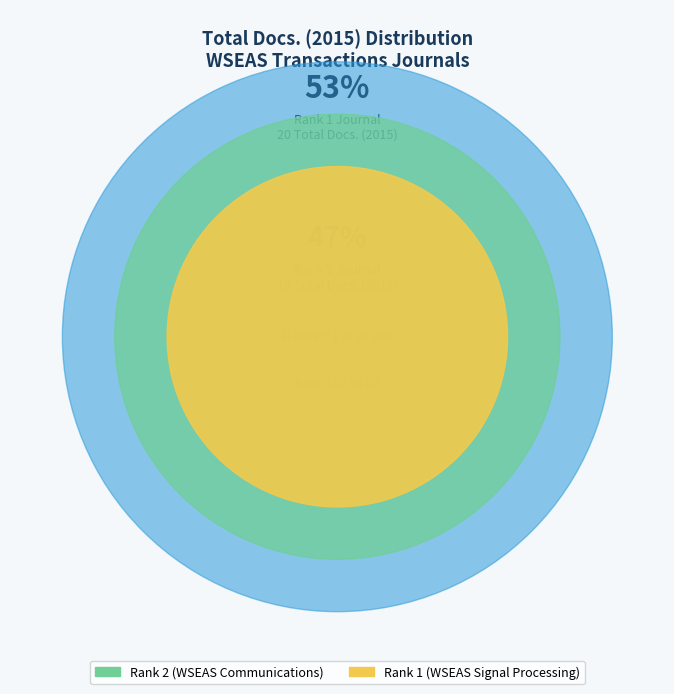

Which has a higher value, Rank 2 (WSEAS Communications) or Rank 1 (WSEAS Signal Processing)?

Rank 1 (WSEAS Signal Processing)